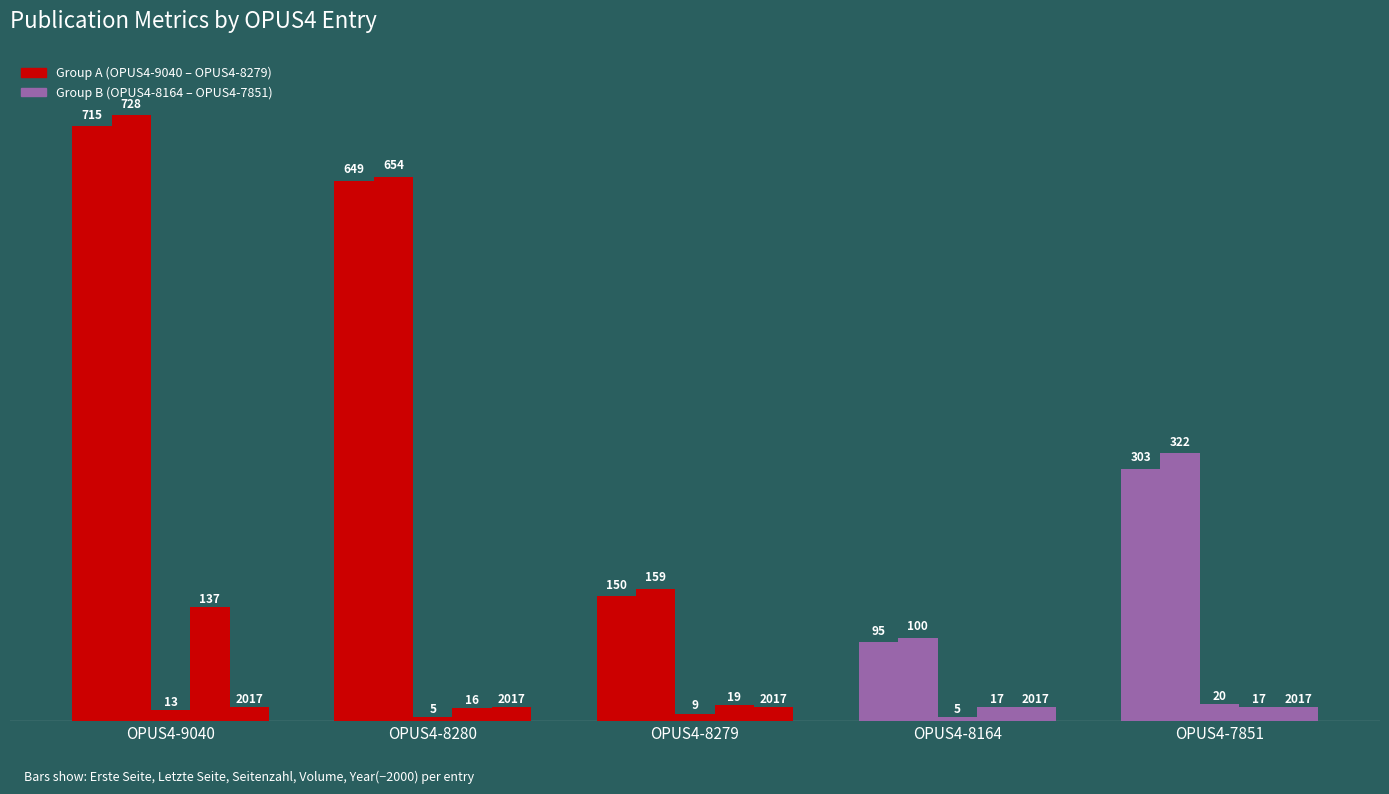

At which category does the chart reach its minimum across all series?

OPUS4-8280